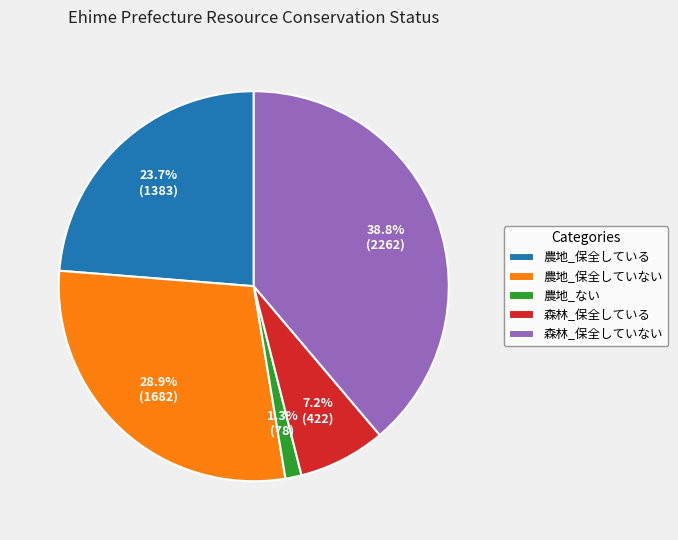

Is 農地_保全している the majority of the pie?

No